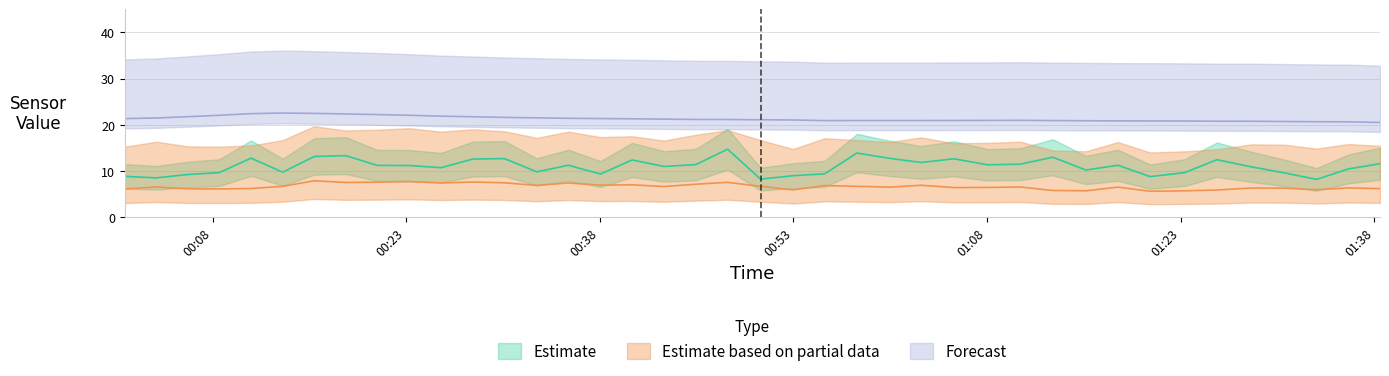

True or false: SDS_P2 and BME280_temperature intersect in this chart.

False